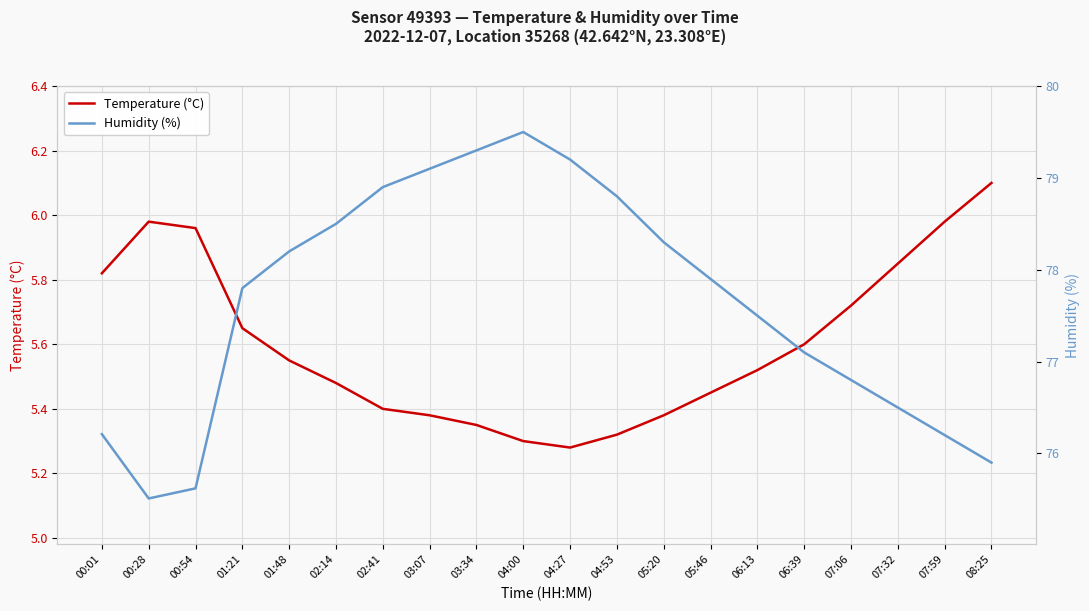

Reading left to right, list all the values displayed in this chart.

Temperature (°C): 5.8	6.0	6.0	5.7	5.5	5.5	5.4	5.4	5.3	5.3	5.3	5.3	5.4	5.5	5.5	5.6	5.7	5.8	6.0	6.1
Humidity (%): 76.2	75.5	75.6	77.8	78.2	78.5	78.9	79.1	79.3	79.5	79.2	78.8	78.3	77.9	77.5	77.1	76.8	76.5	76.2	75.9